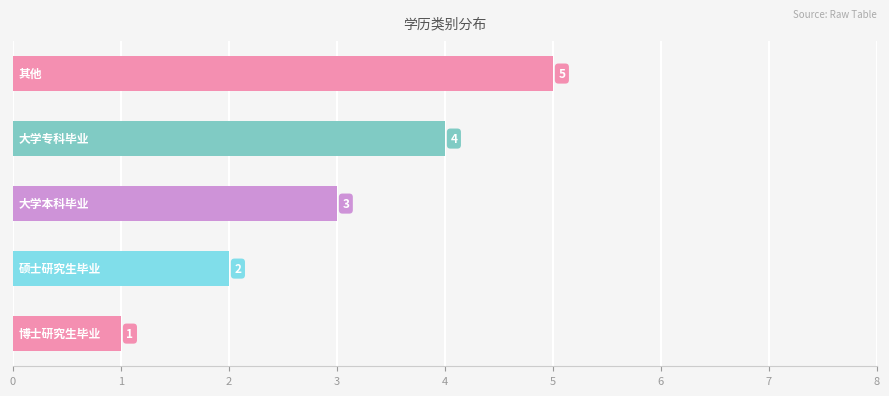

What is the sum of all values?

15